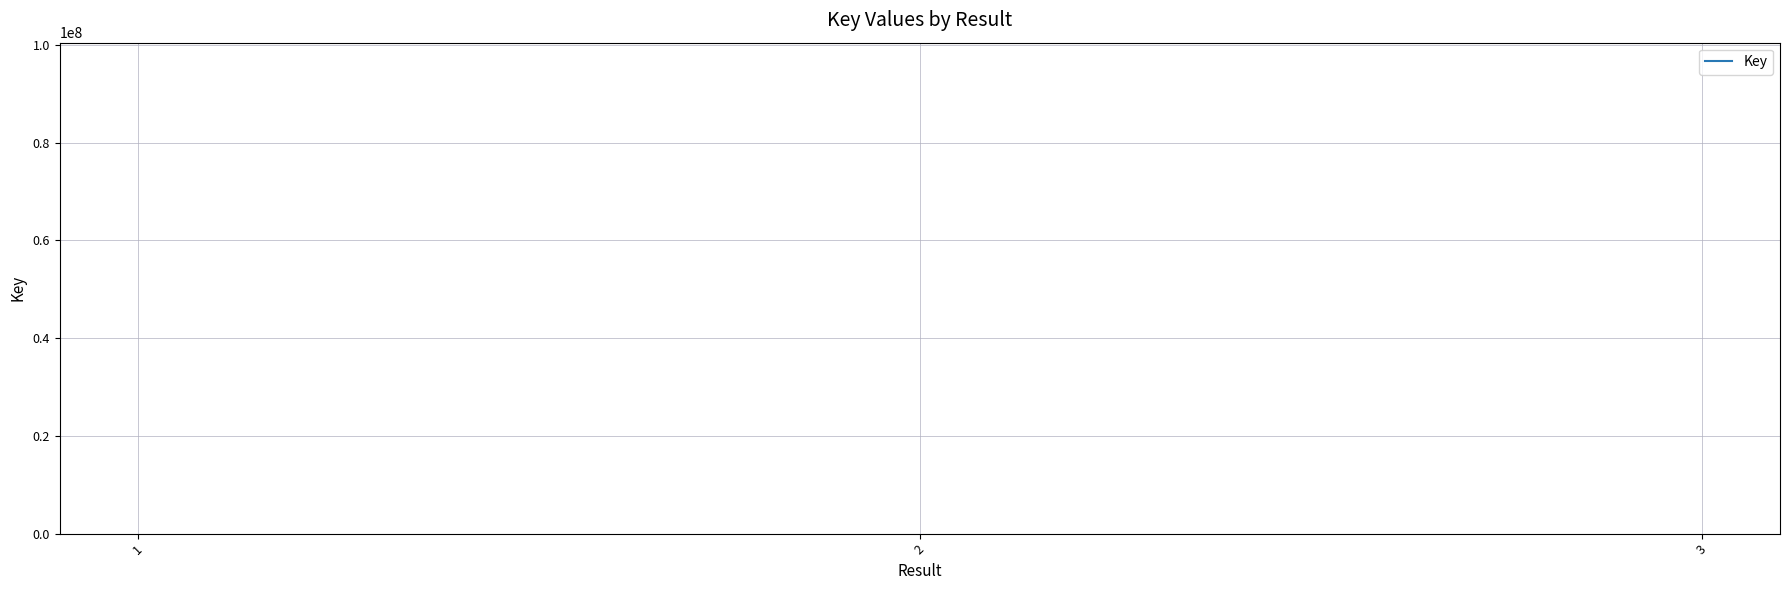

What is the sum of the values at 3 and 1?

200850765